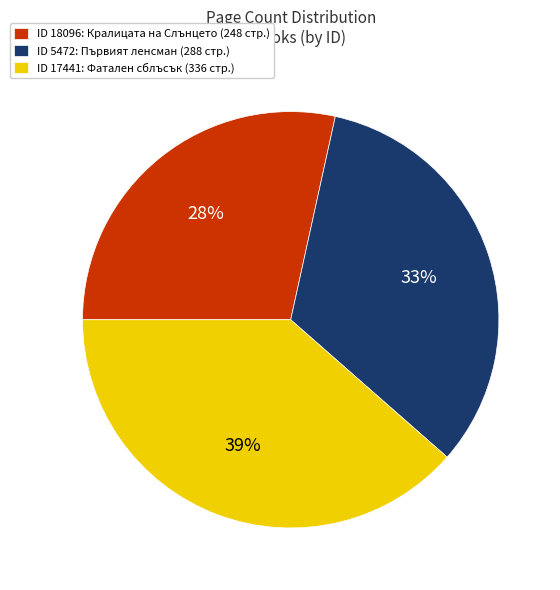

To the nearest percent, what percentage of the pie is ID 17441: Фатален сблъсък (336 стр.)?

39%